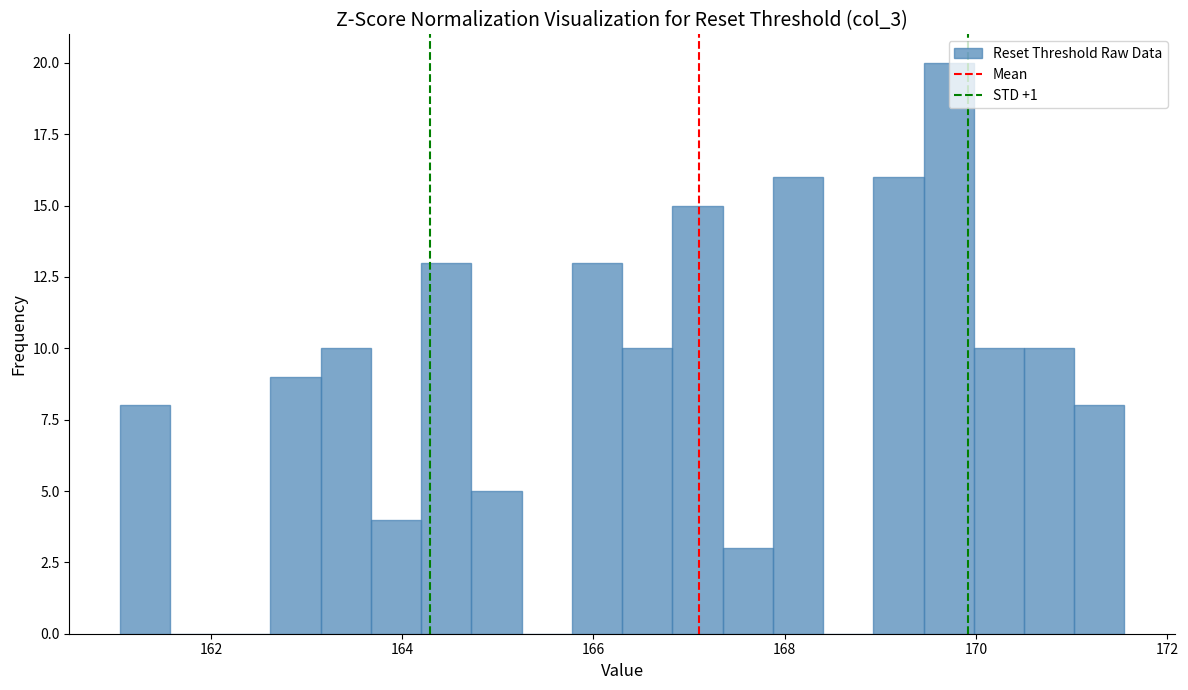

Read against the x-axis, roughly where is the centre of the tallest bar?

169.8